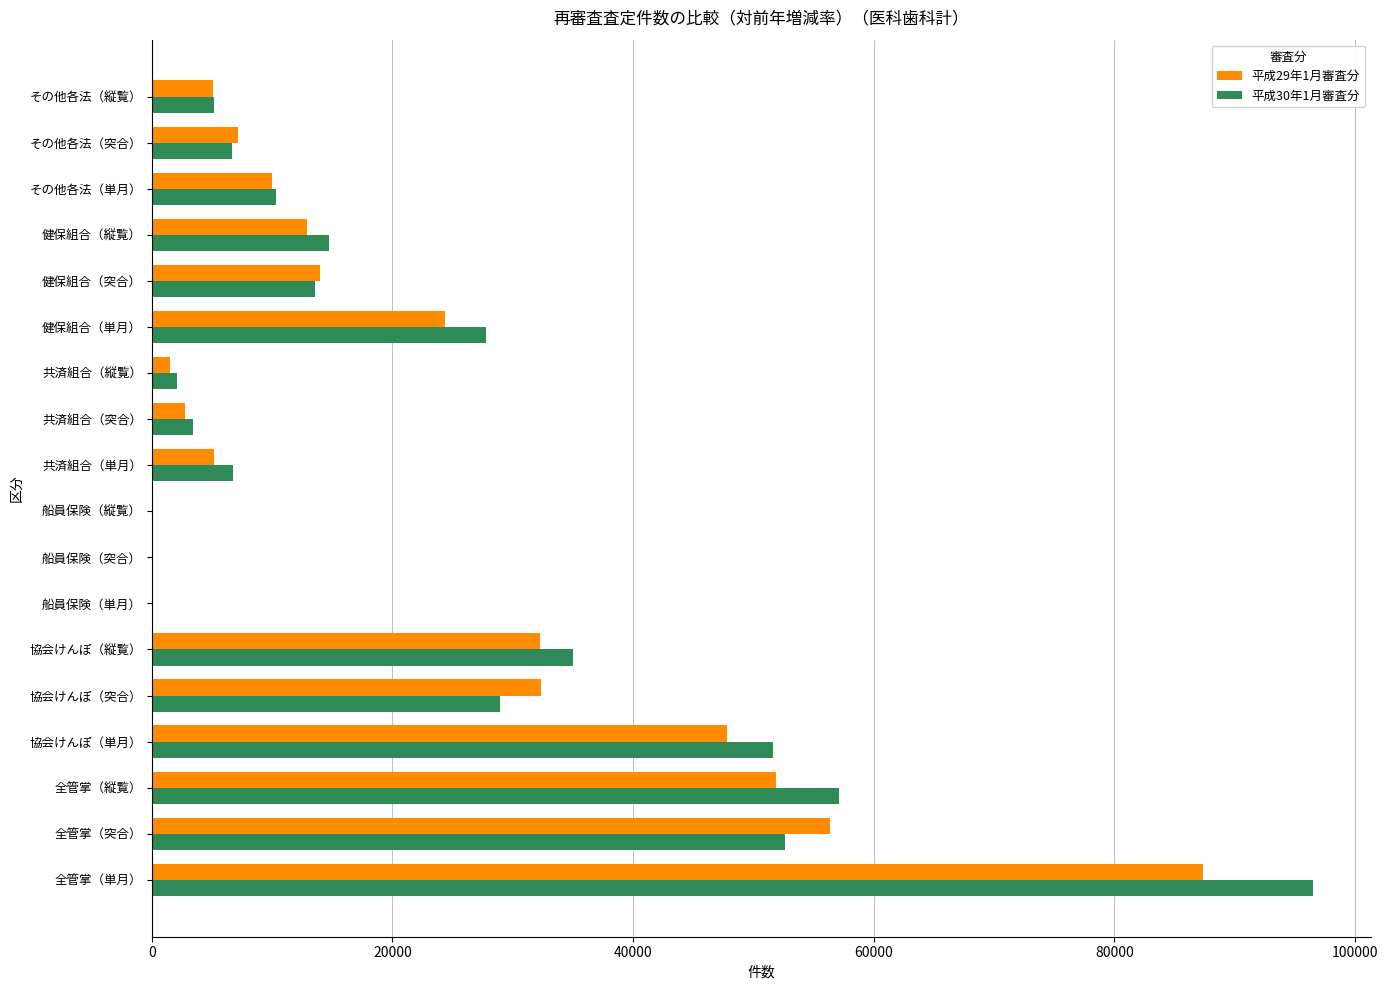

True or false: 平成30年1月審査分 has a value of 52610 at 全管掌（突合）.

True